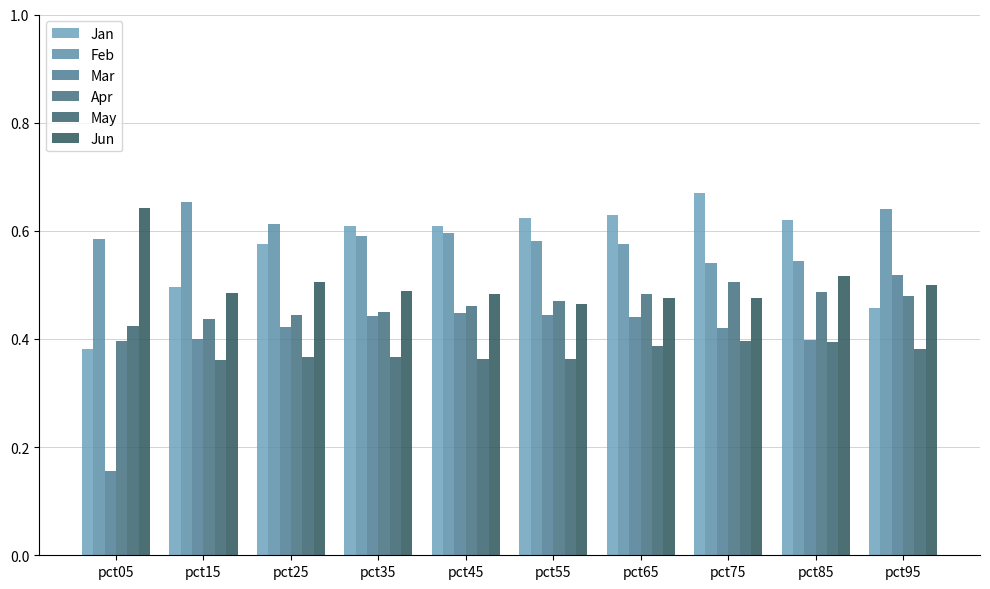

What is the average value of the Mar series?

0.4